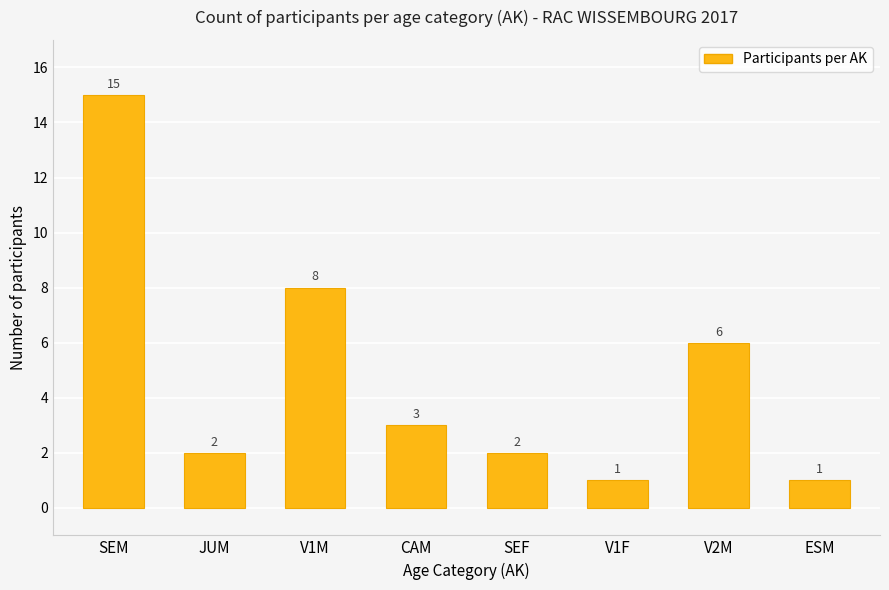

What is the value of the 5th bar from the left?

2